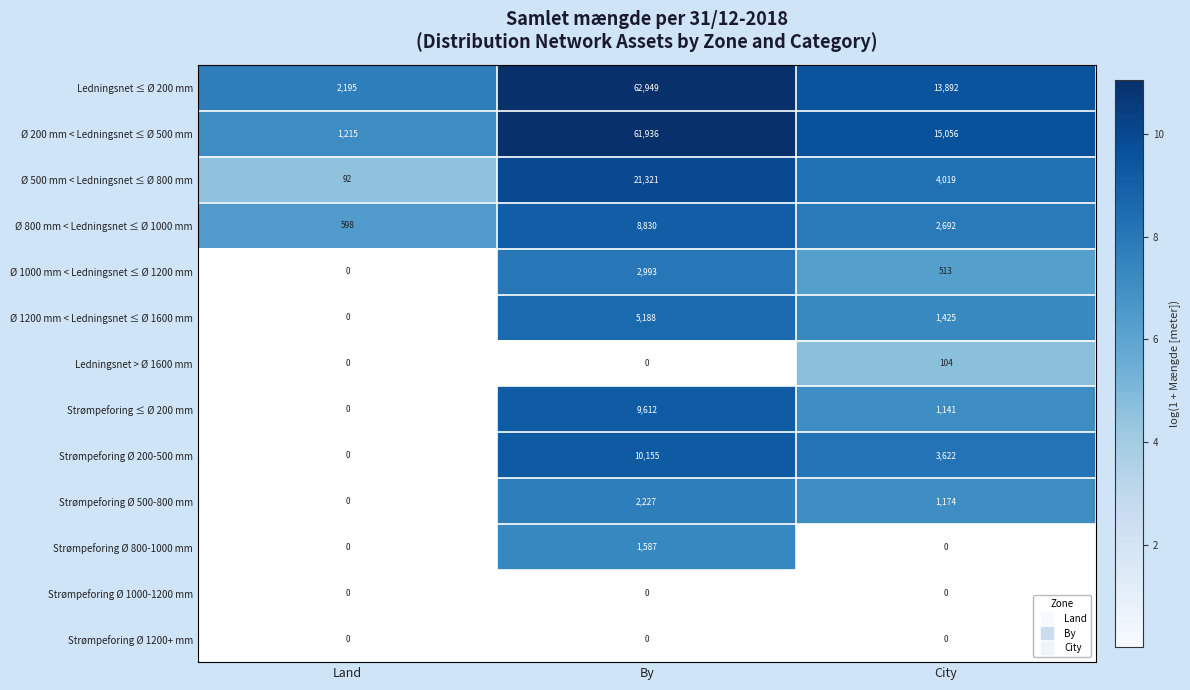

Which series has the widest spread of values?

Ledningsnet ≤ Ø 200 mm